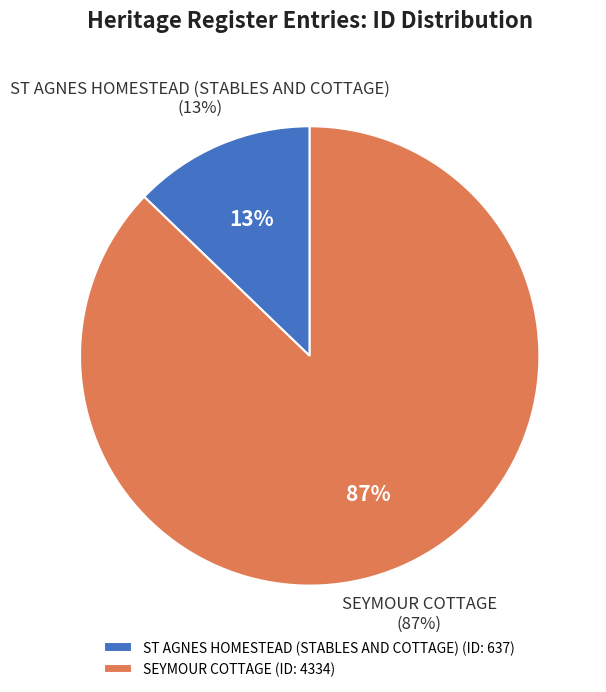

Do SEYMOUR COTTAGE and ST AGNES HOMESTEAD (STABLES AND COTTAGE) together represent more than half of the pie?

Yes